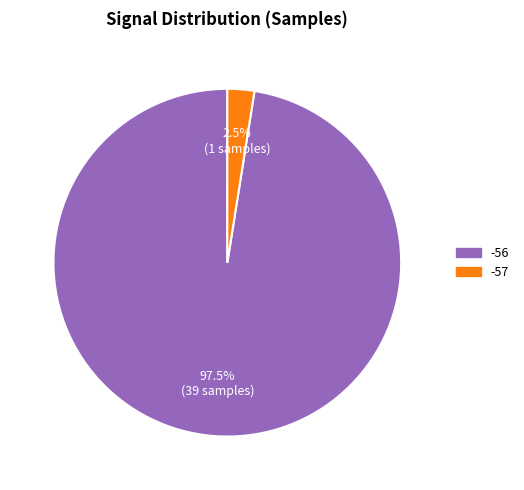

Which slice is the largest?

-56